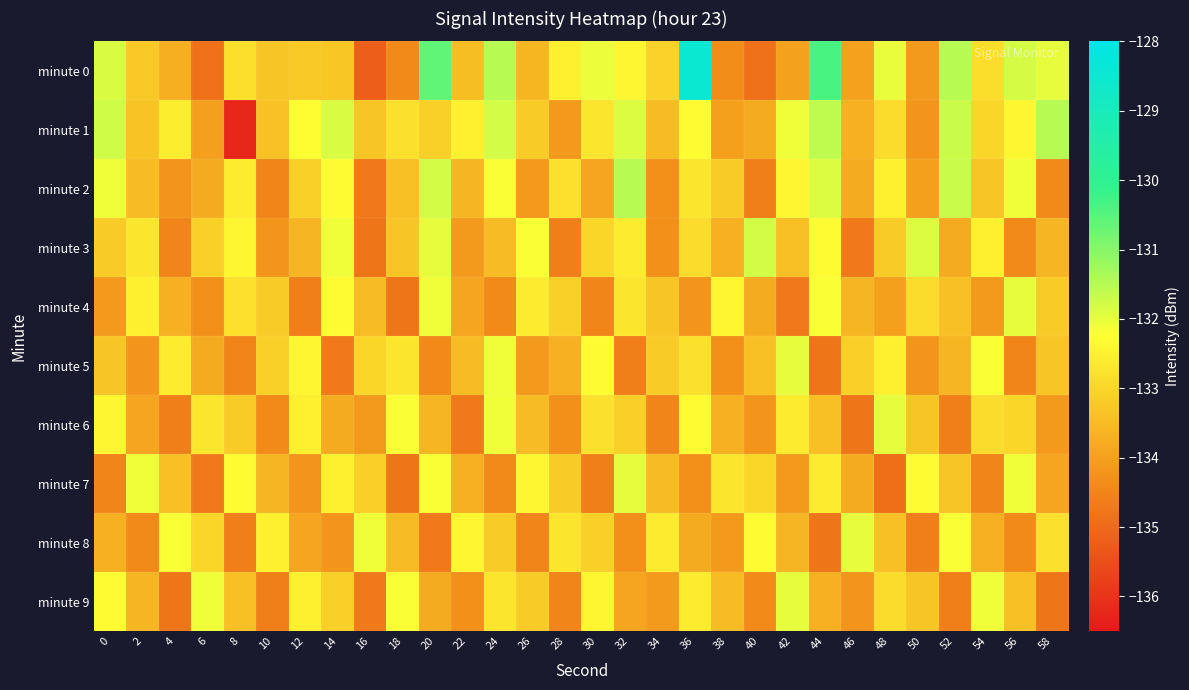

Which has a higher value, 26 or 20?

20